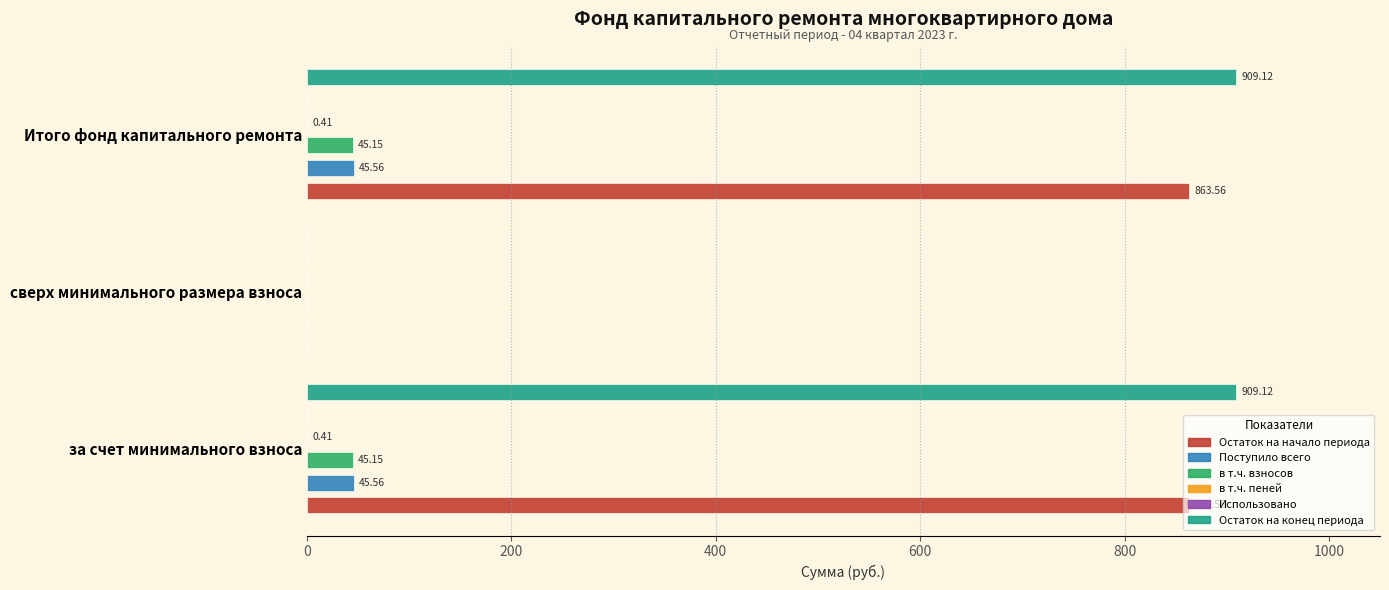

Which series has the largest range (max minus min)?

Остаток на конец периода